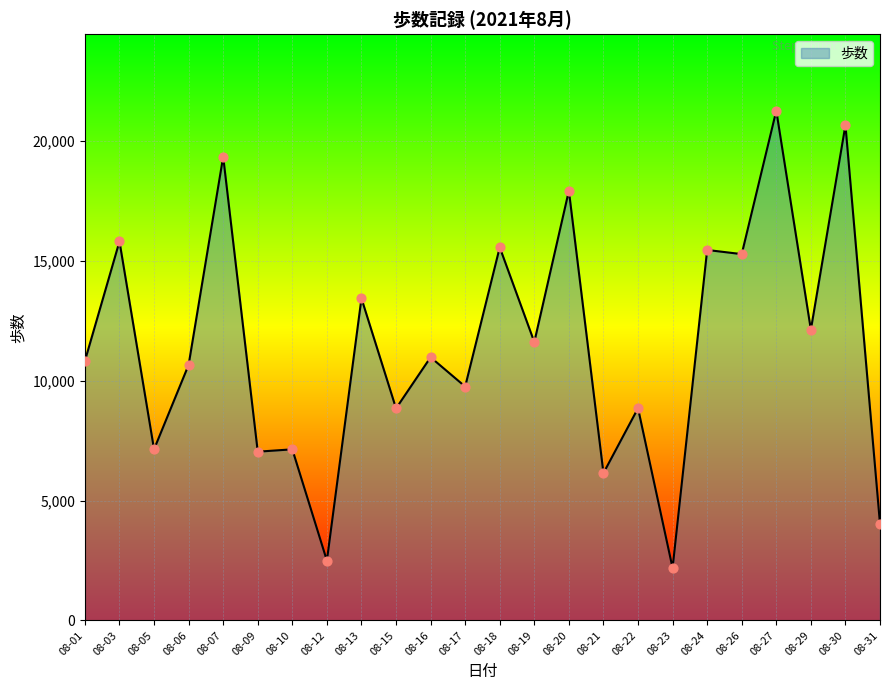

What is the ratio of the value at 08-29 to the value at 08-30?

0.6